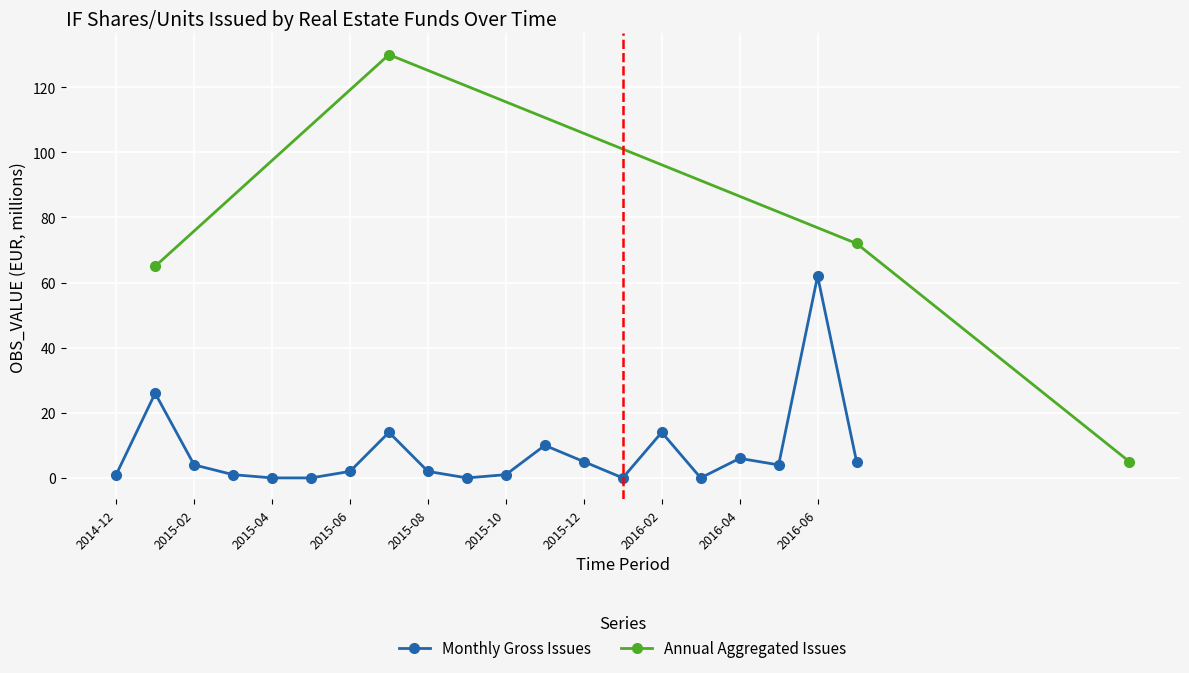

True or false: the data shows 1 at 2015-03.

True